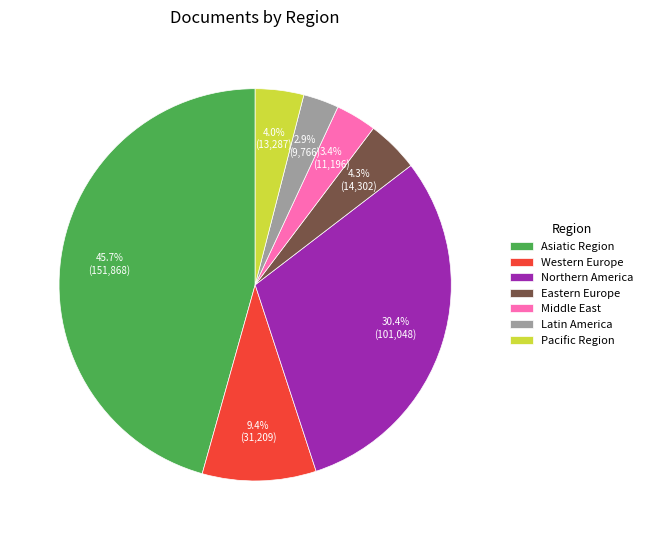

To the nearest percent, what percentage of the pie is Latin America?

3%